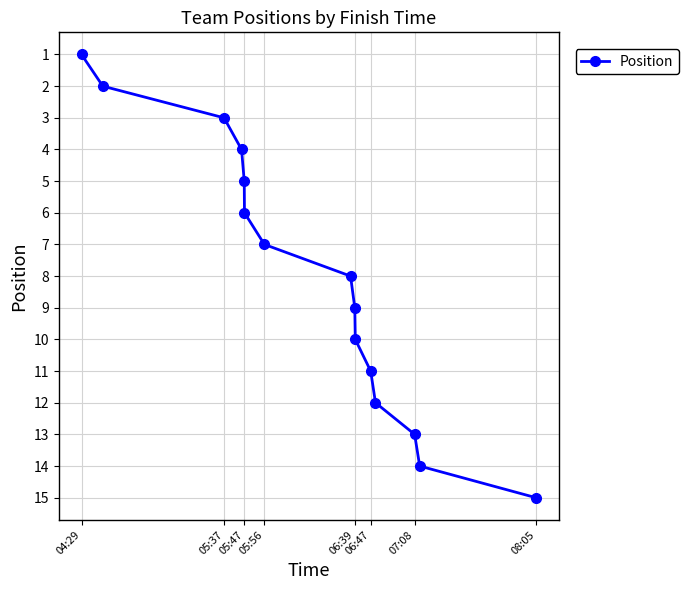

Does the chart have visible grid lines?

Yes